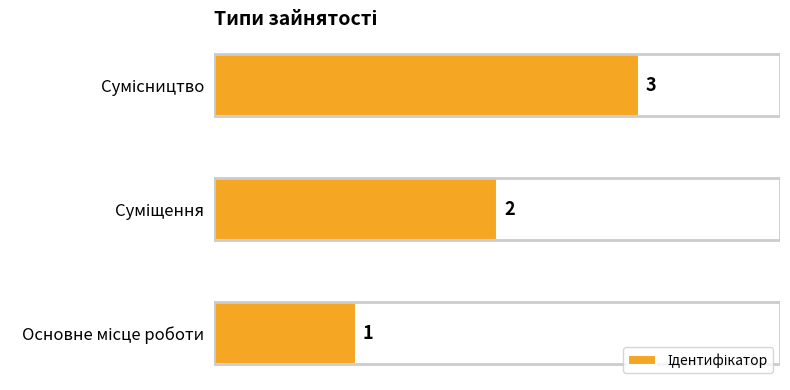

How many values are between 1 and 3?

3